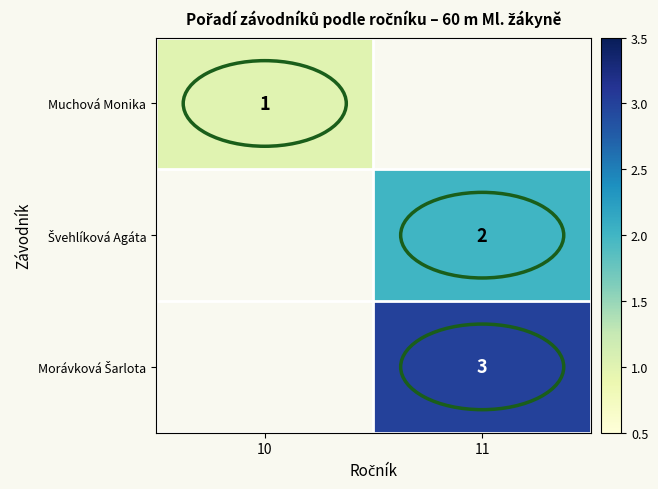

Is the value of Muchová Monika at 11 greater than the value of Morávková Šarlota at 10?

No